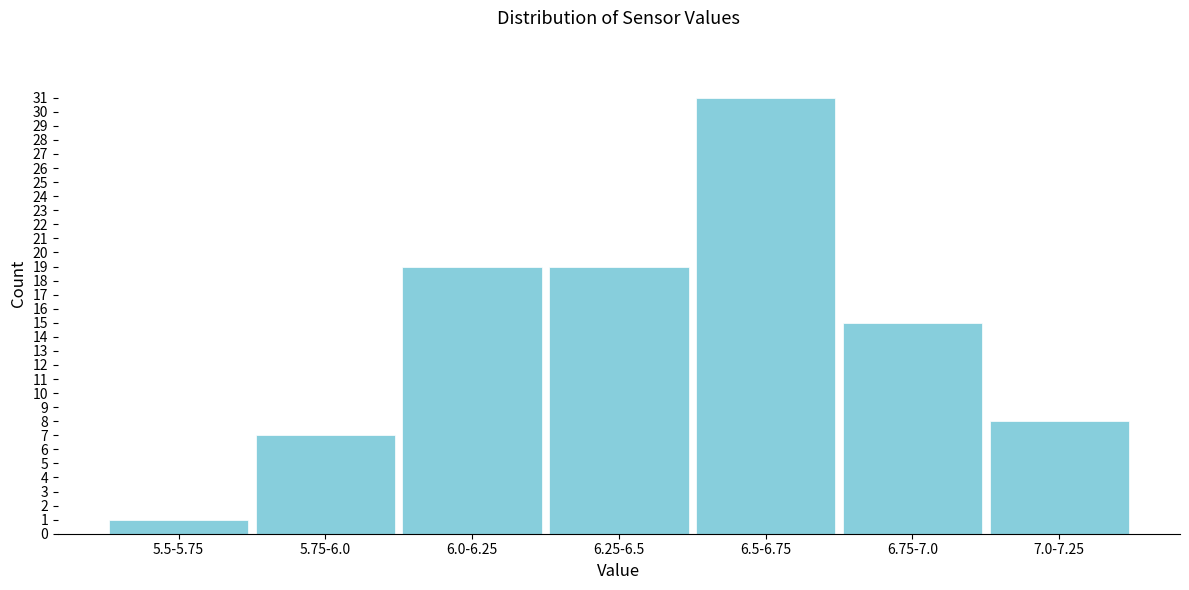

Reading left to right, list all the values displayed in this chart.

5.5-5.75=1	5.75-6.0=7	6.0-6.25=19	6.25-6.5=19	6.5-6.75=31	6.75-7.0=15	7.0-7.25=8